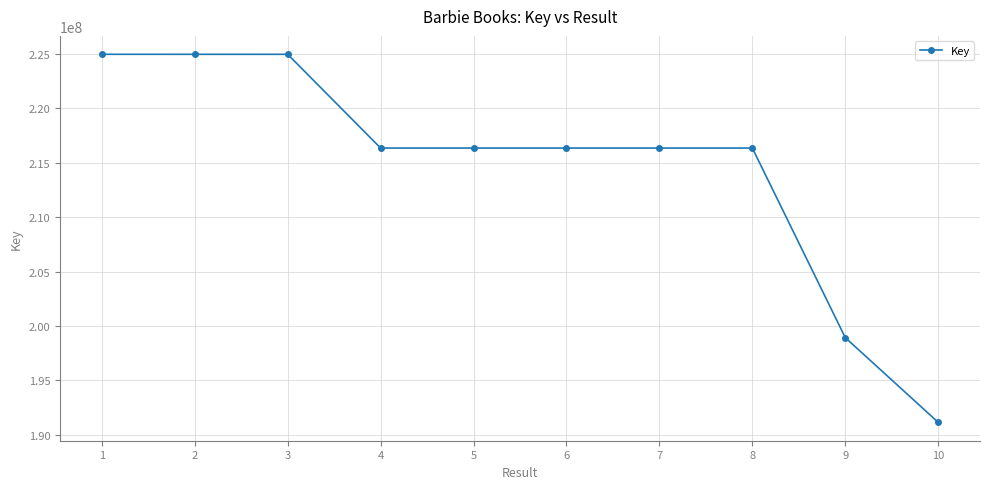

What is the change in value from 9 to 10?

-7783778